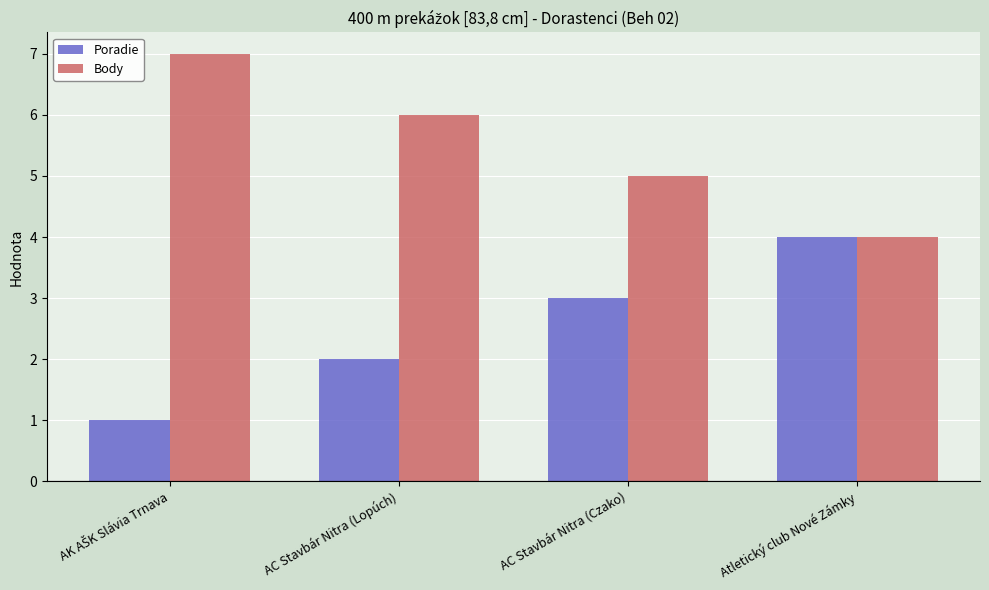

Rank the series by their average value, from highest to lowest.

Body, Poradie